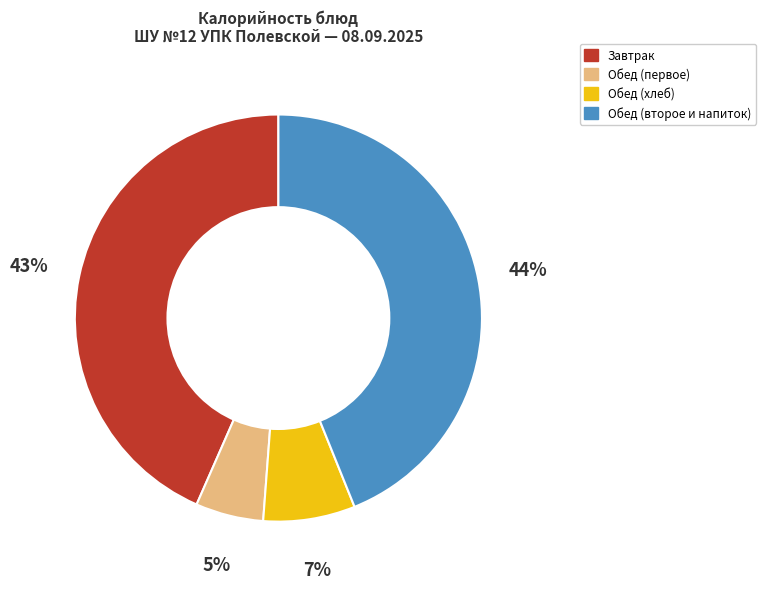

To the nearest percent, what is the average slice percentage?

25%